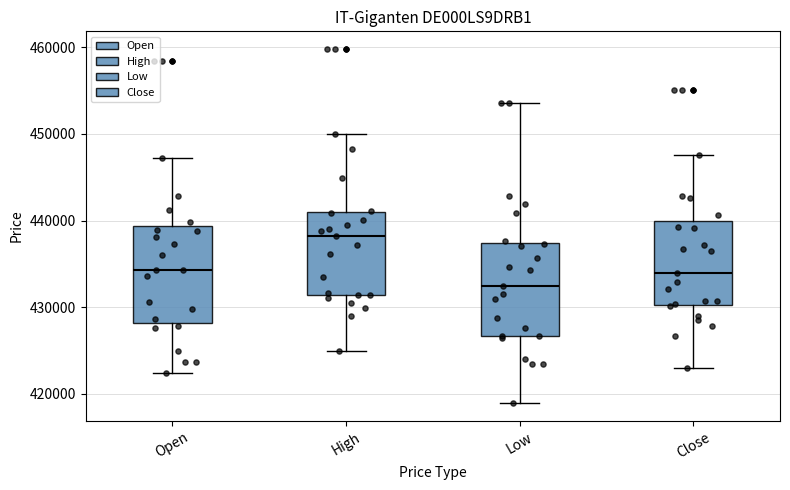

Which box's median line is the lowest?

Low